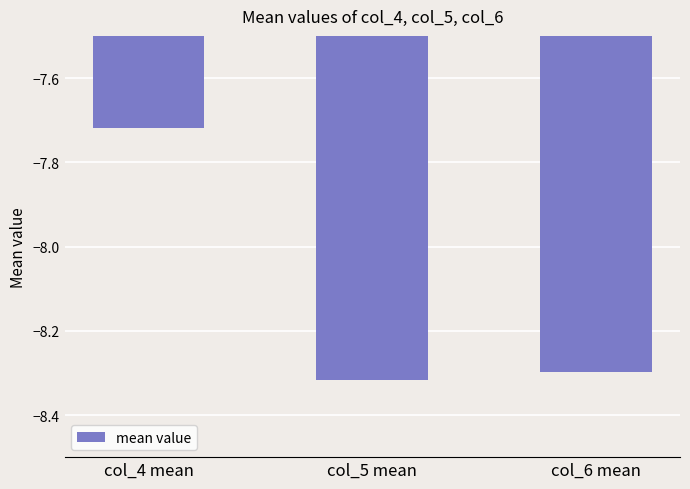

How many bars are there in total?

3